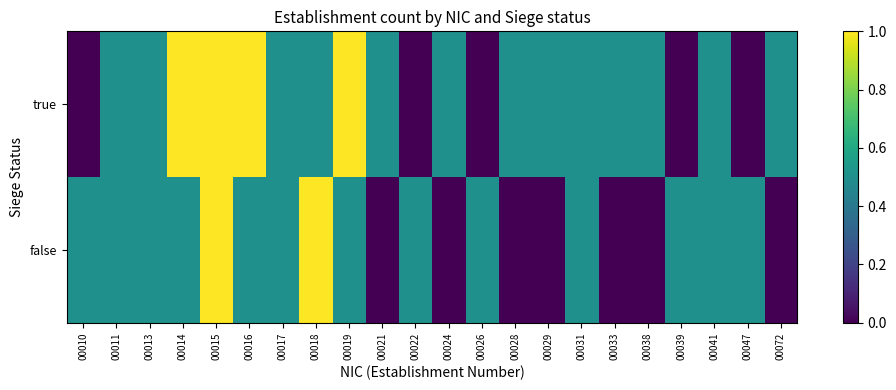

Rank the series by their average value, from lowest to highest.

false, true